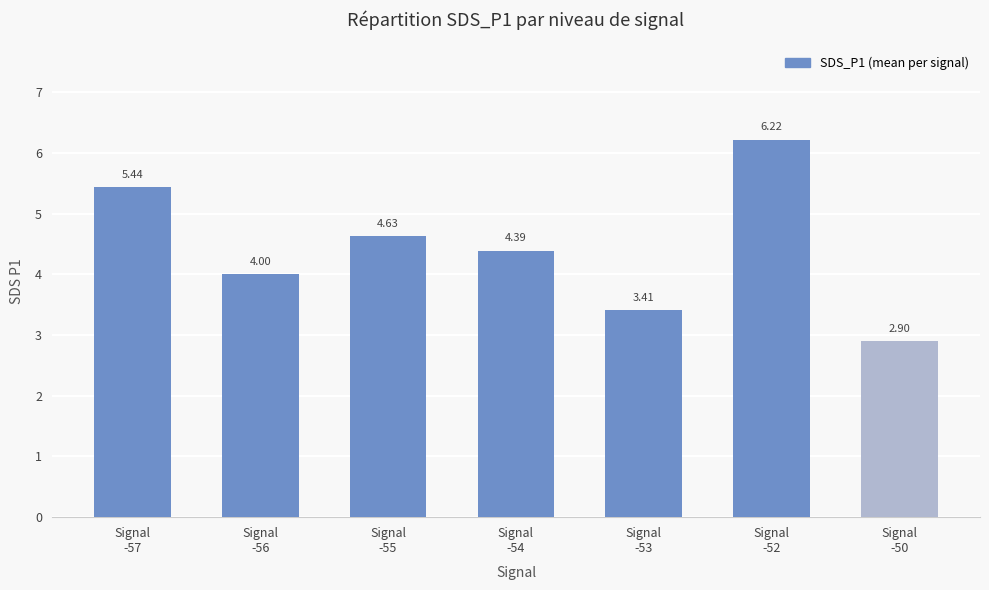

List the labels in order of value, smallest first.

Signal
-50, Signal
-53, Signal
-56, Signal
-54, Signal
-55, Signal
-57, Signal
-52